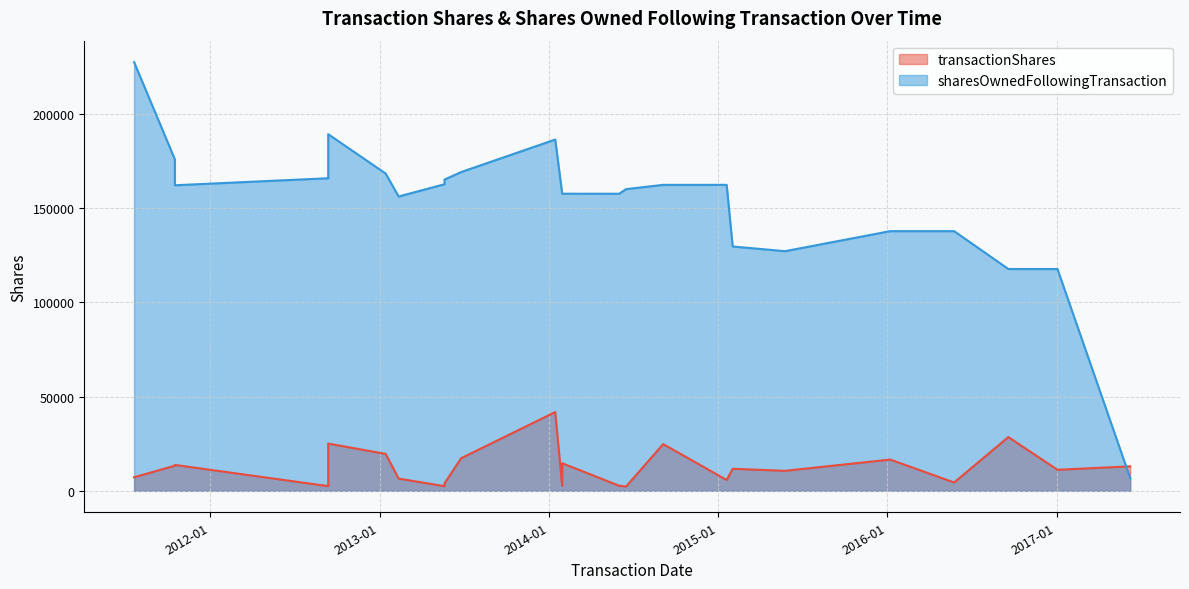

Is the value of sharesOwnedFollowingTransaction at 2016-05-25 greater than the value of transactionShares at 2011-07-21?

Yes